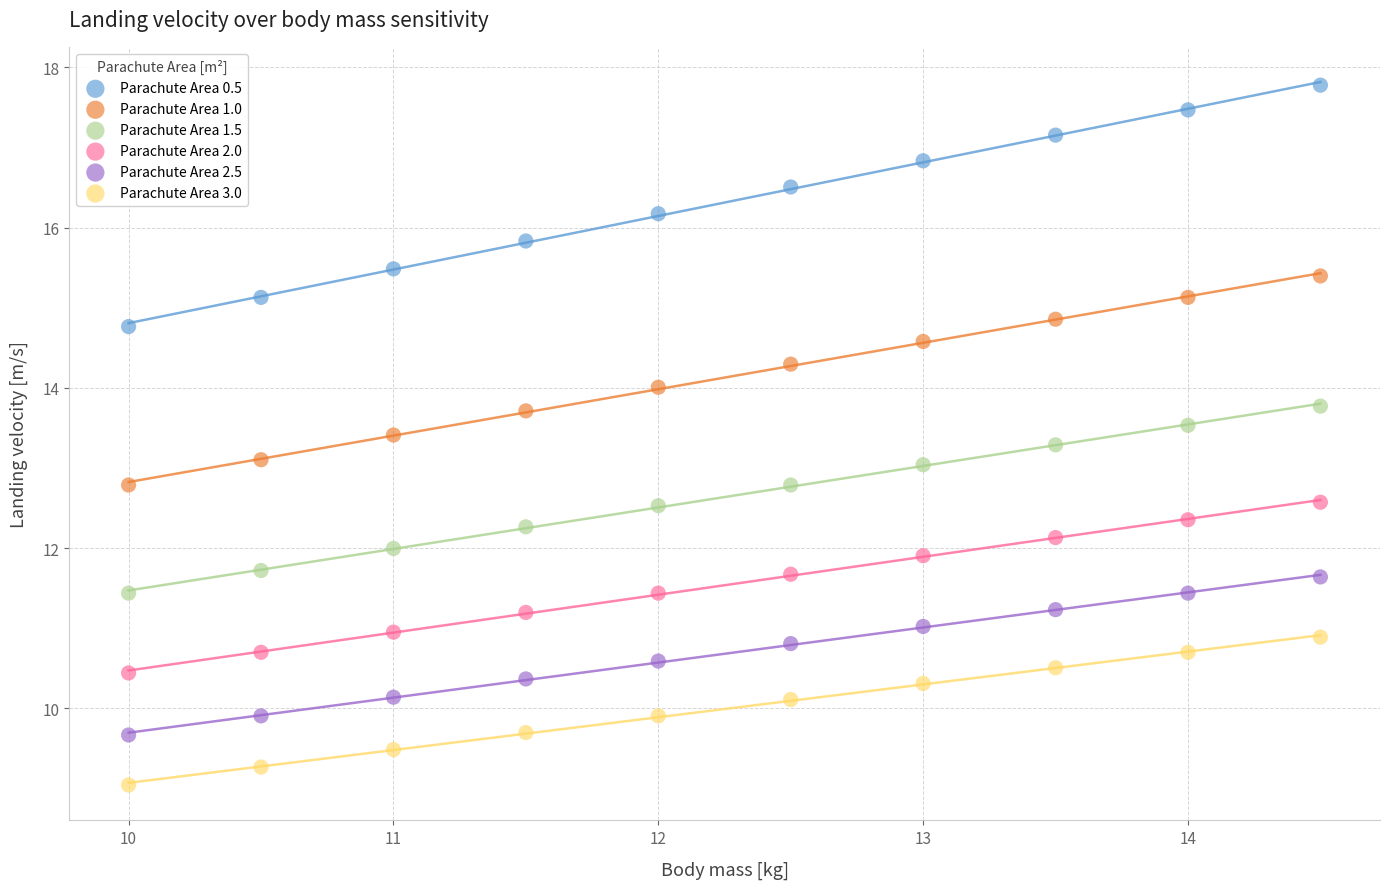

Which series reaches the maximum Y coordinate?

Parachute Area 0.5